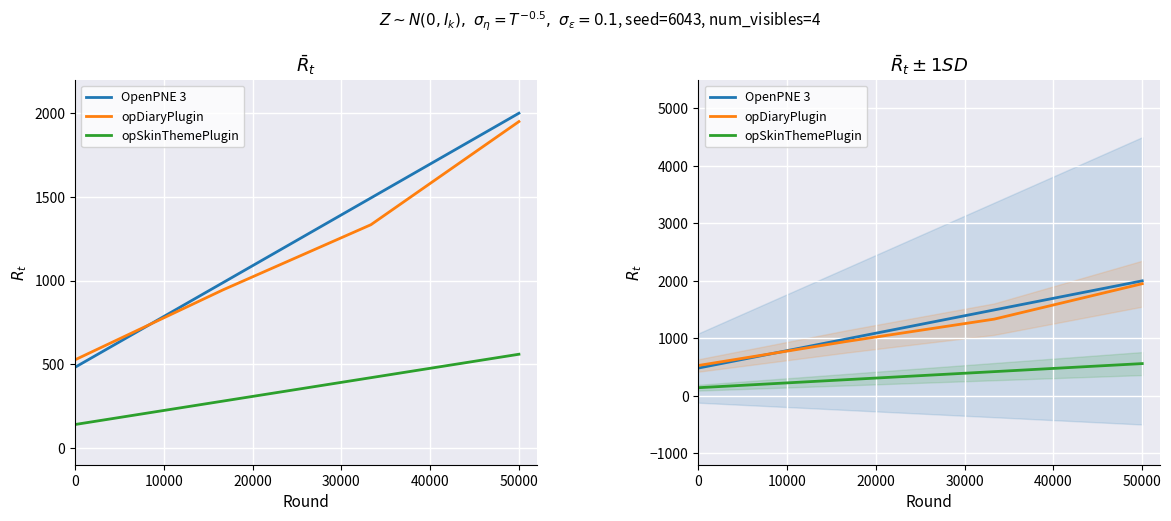

The value of OpenPNE 3 at 2011 is 1167. True or false?

False